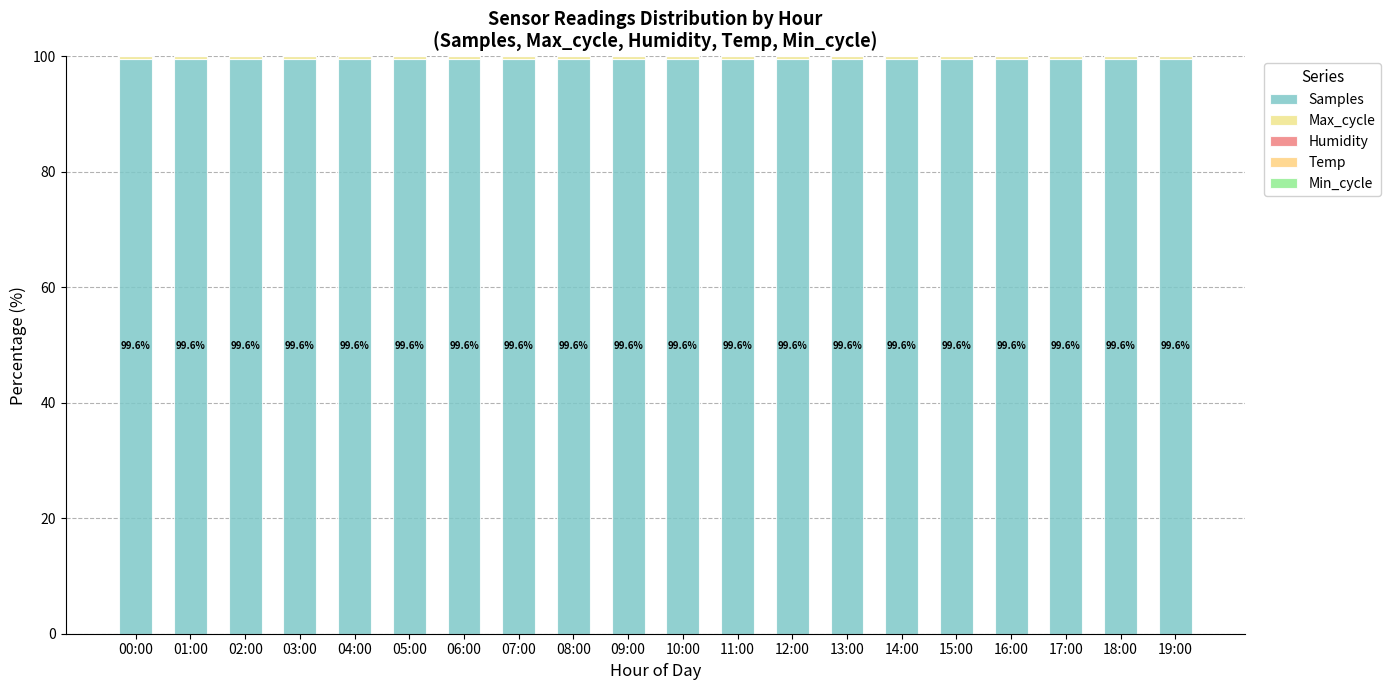

How many distinct data groups are displayed?

5